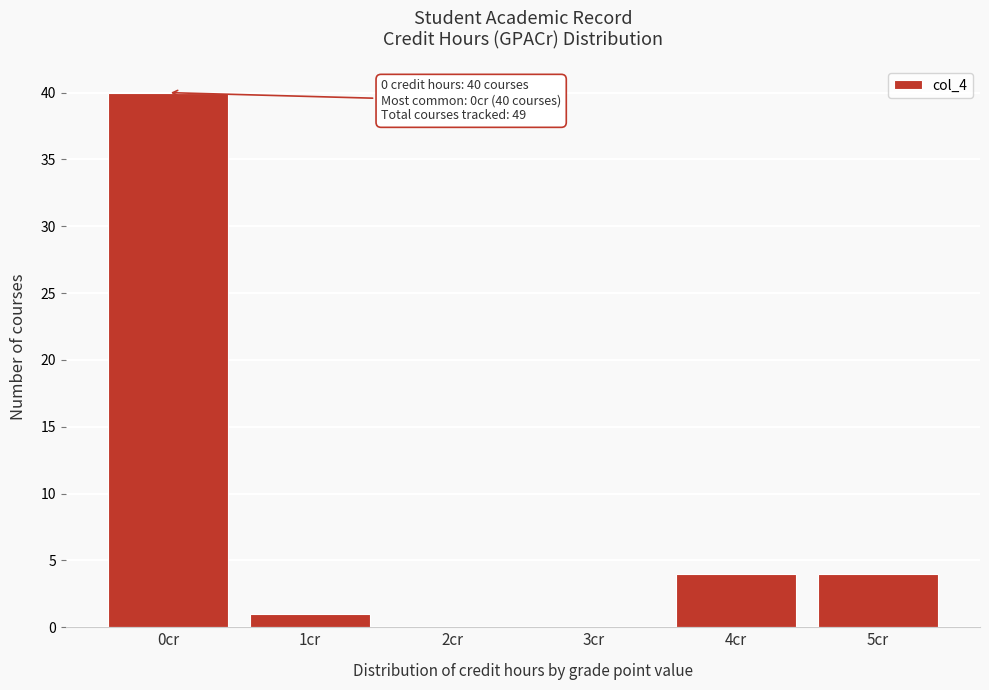

Reading right to left, what are all the values shown in this chart?

5cr=4	4cr=4	3cr=0	2cr=0	1cr=1	0cr=40